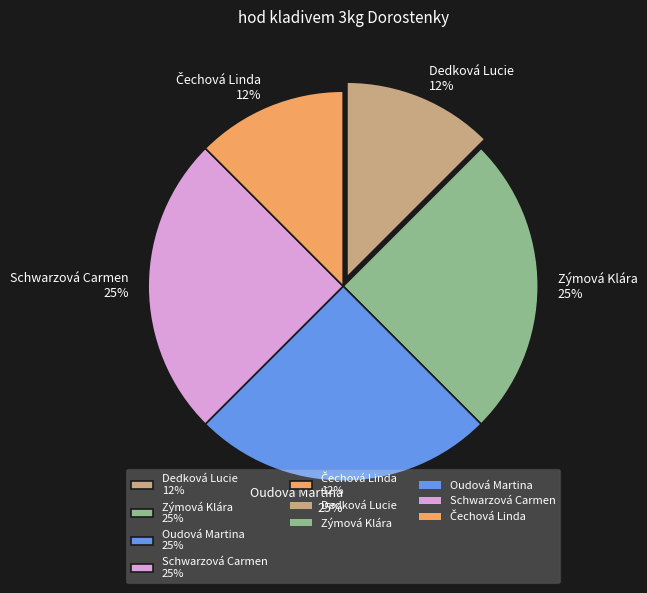

Is it true that Dedková Lucie is 12% of the pie?

True